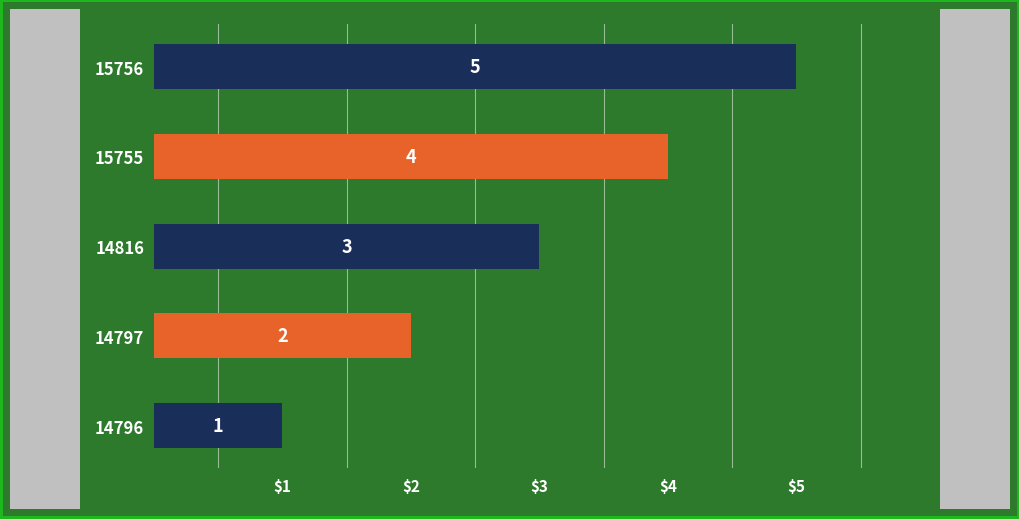

Approximately how many times larger is the value at 15756 compared to 14797?

2.5